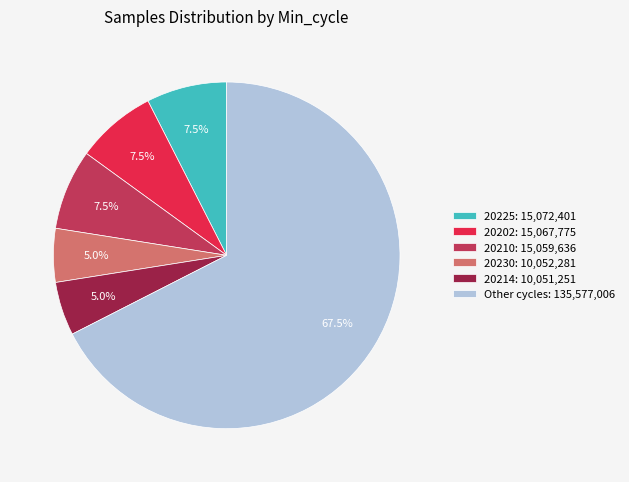

How many segments does this pie chart have?

6